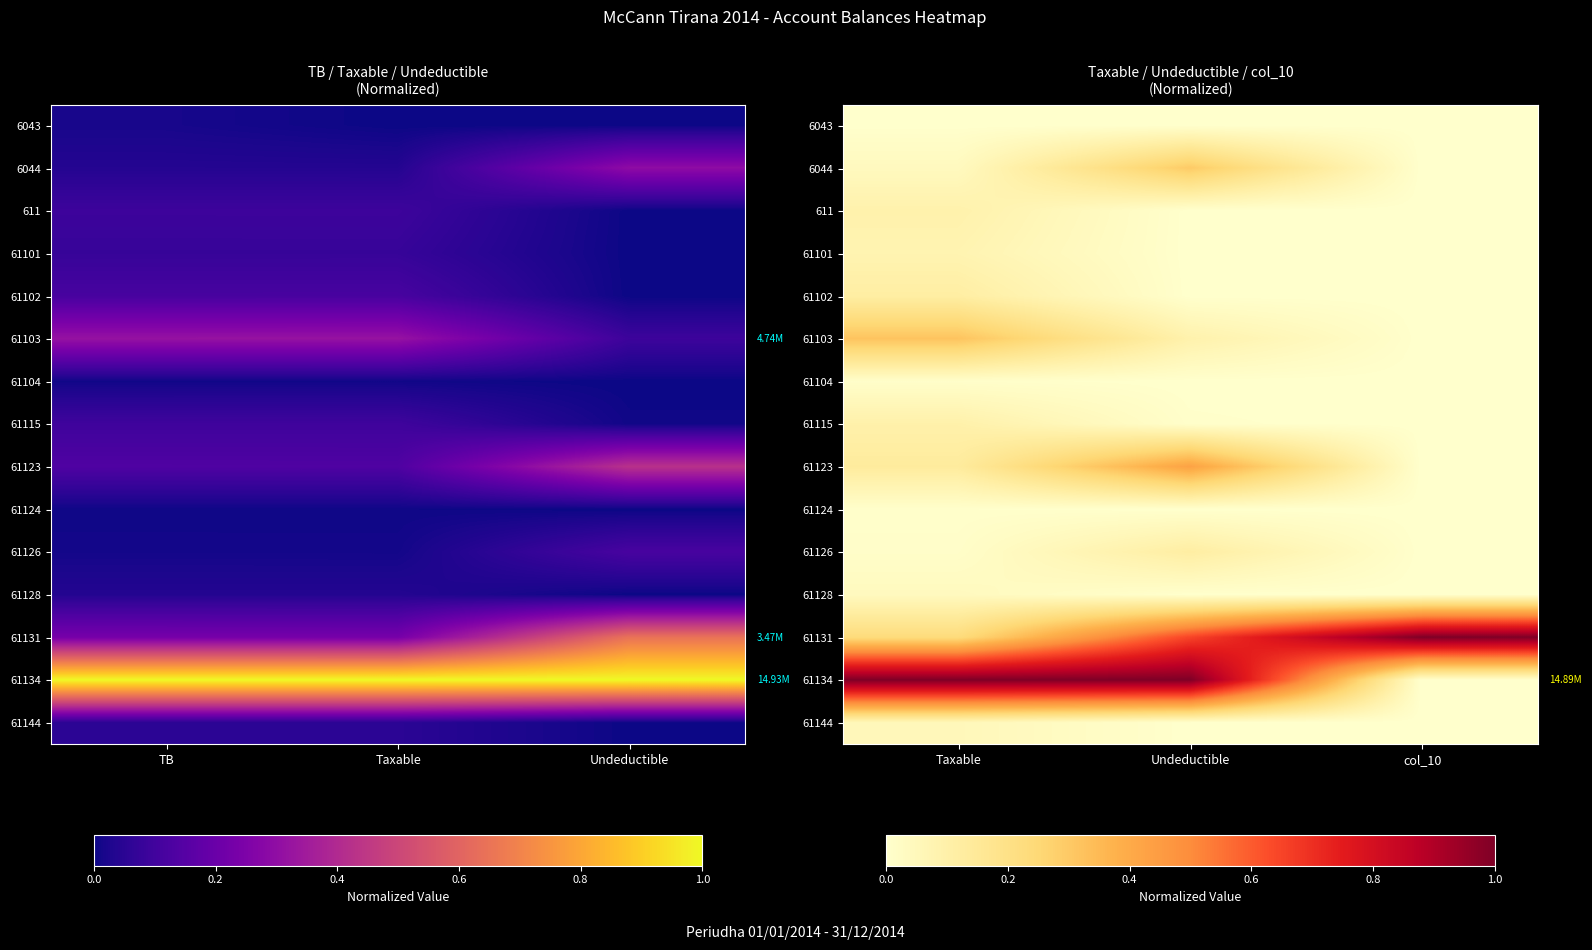

At Undeductible, list the series in order from smallest to largest.

6043, 611, 61101, 61102, 61104, 61124, 61128, 61144, 61115, 61103, 61126, 6044, 61123, 61131, 61134